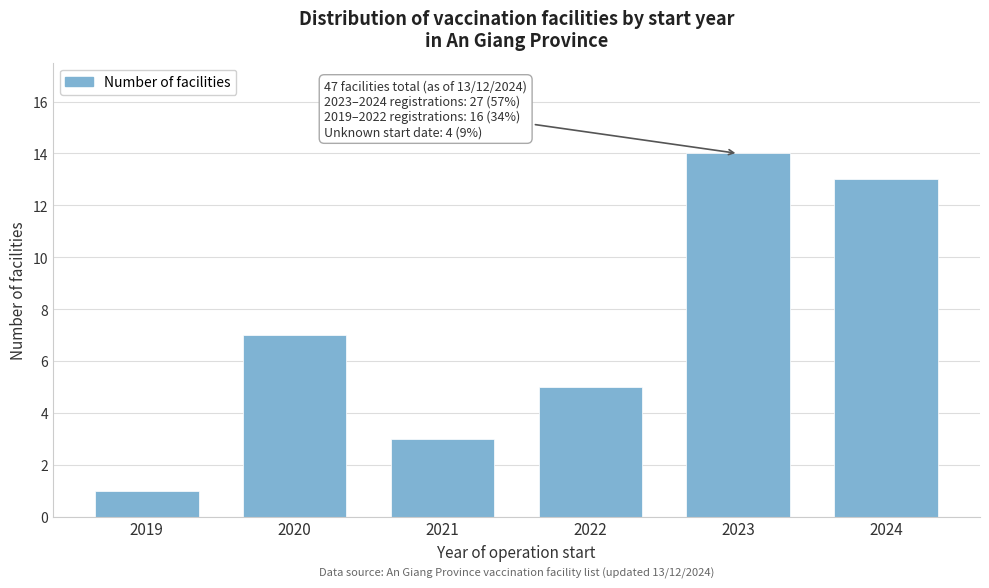

Reading left to right, list all the values displayed in this chart.

1	7	3	5	14	13